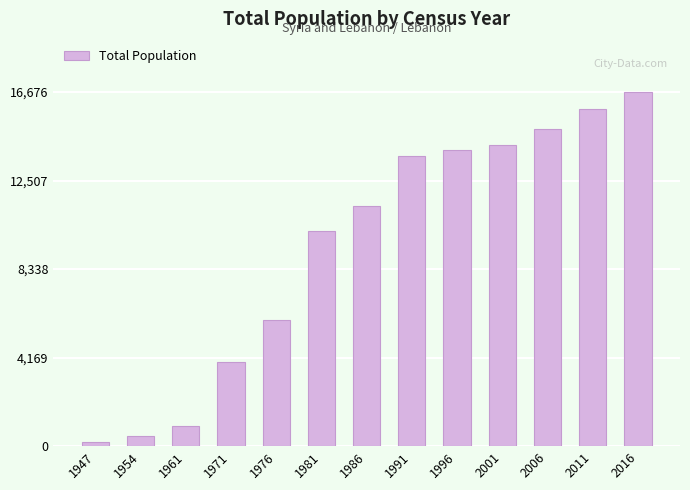

What is the difference between the maximum and second lowest values?

16198